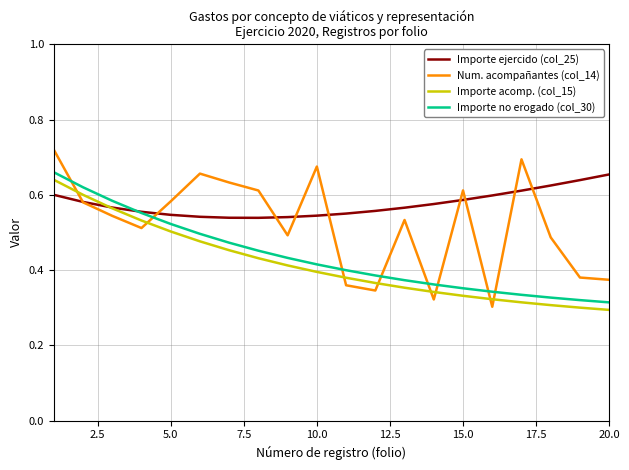

Is this an area chart (filled region under the line)?

No